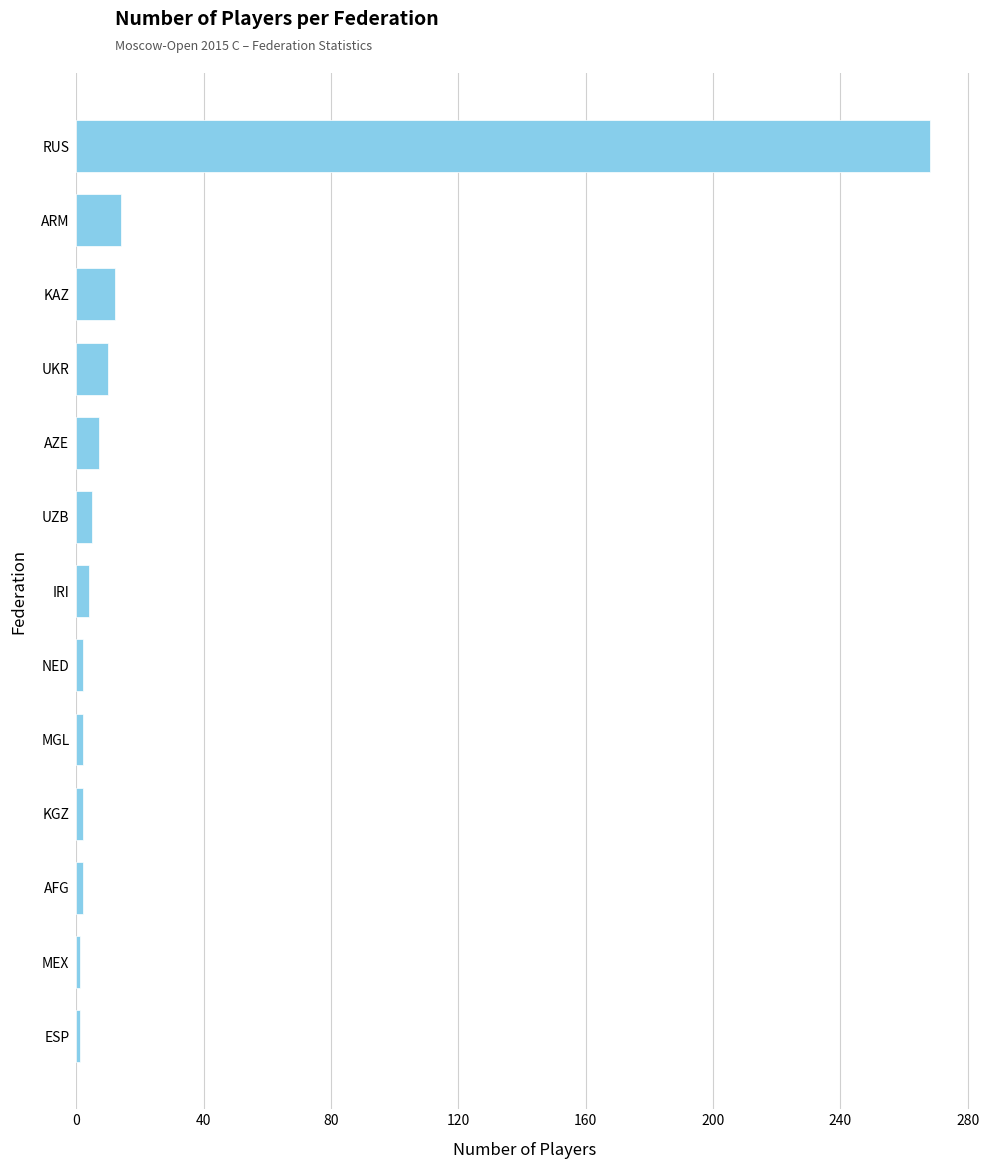

What is the difference between the maximum and minimum values?

267